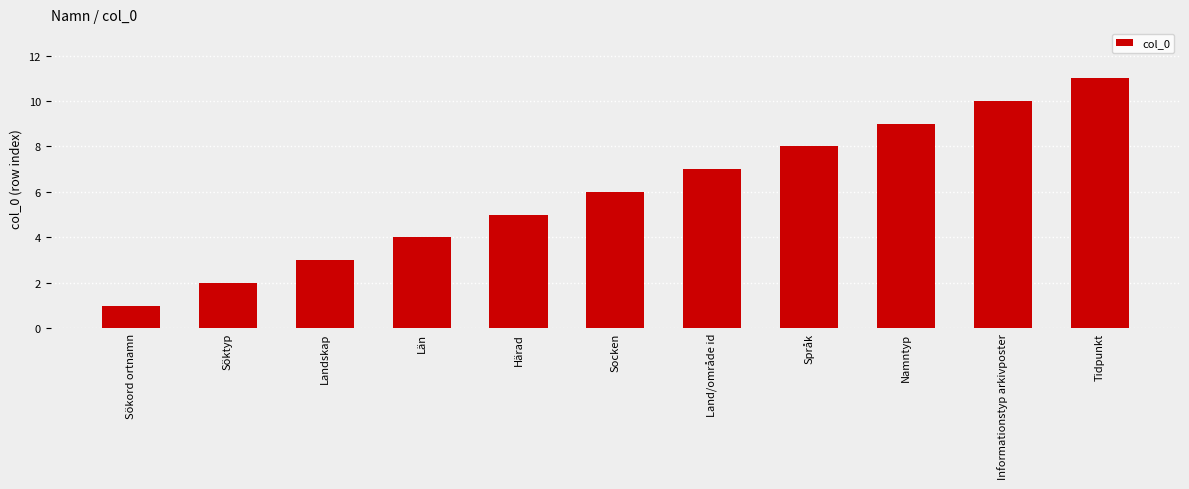

List the labels in order of value, smallest first.

Sökord ortnamn, Söktyp, Landskap, Län, Härad, Socken, Land/område id, Språk, Namntyp, Informationstyp arkivposter, Tidpunkt